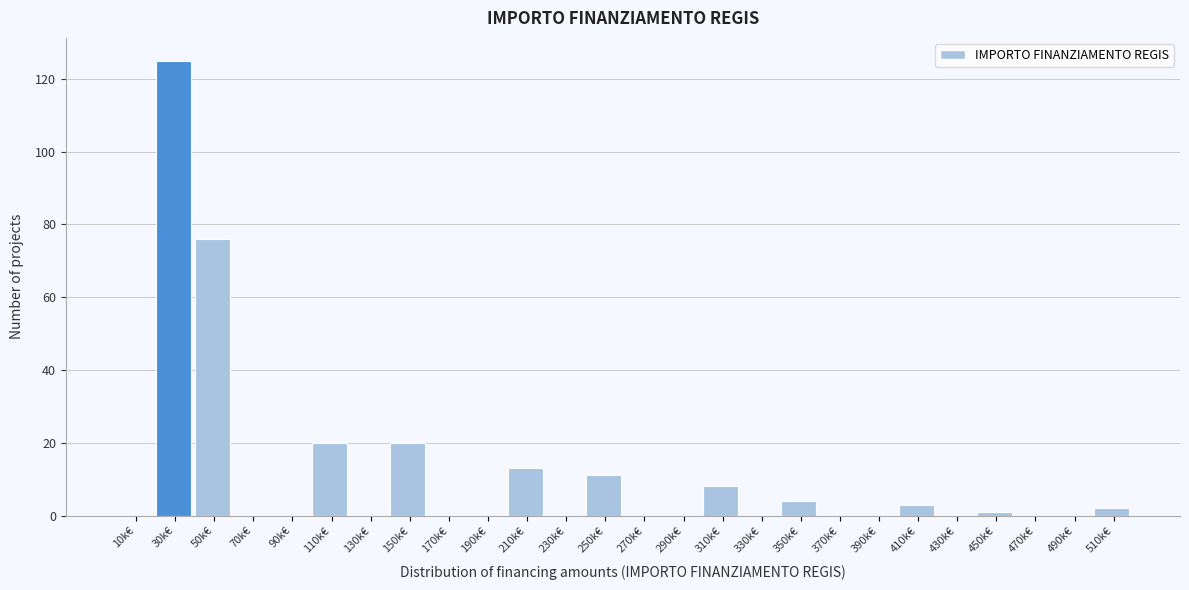

Reading left to right, transcribe all the data shown in this chart.

10k€=0	30k€=125	50k€=76	70k€=0	90k€=0	110k€=20	130k€=0	150k€=20	170k€=0	190k€=0	210k€=13	230k€=0	250k€=11	270k€=0	290k€=0	310k€=8	330k€=0	350k€=4	370k€=0	390k€=0	410k€=3	430k€=0	450k€=1	470k€=0	490k€=0	510k€=2